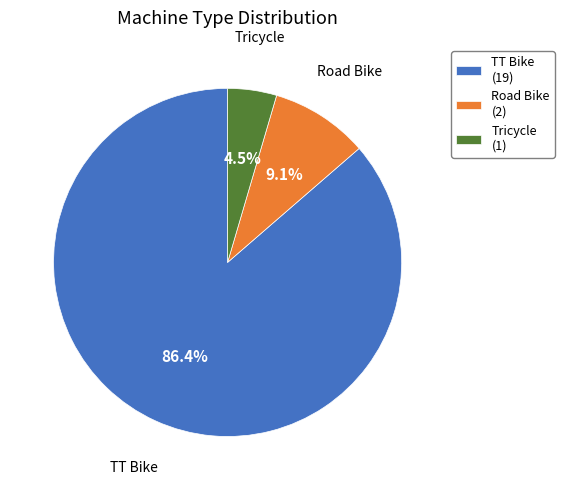

Is it true that TT Bike is 86% of the pie?

True